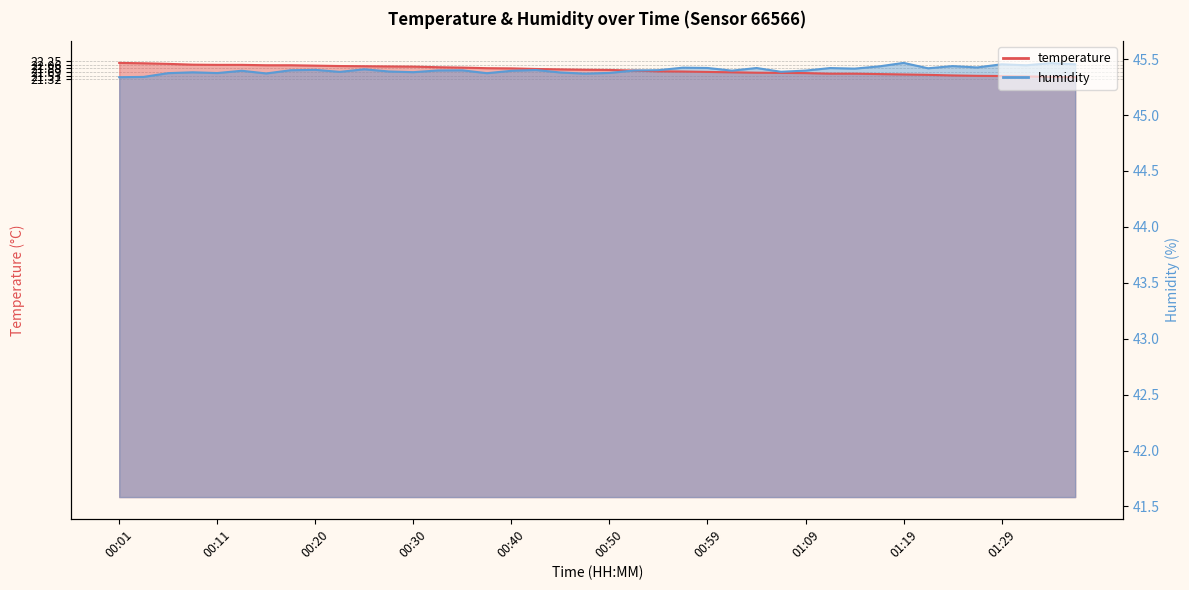

Where do temperature and humidity first cross each other?

00:50 and 00:52